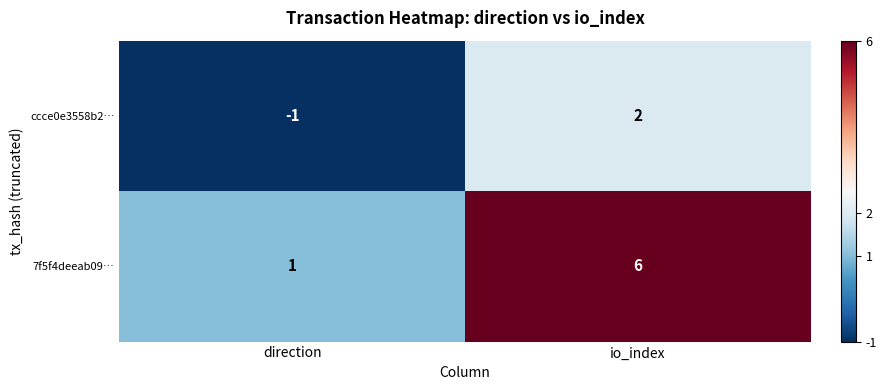

At how many categories does at least one series exceed 3?

1